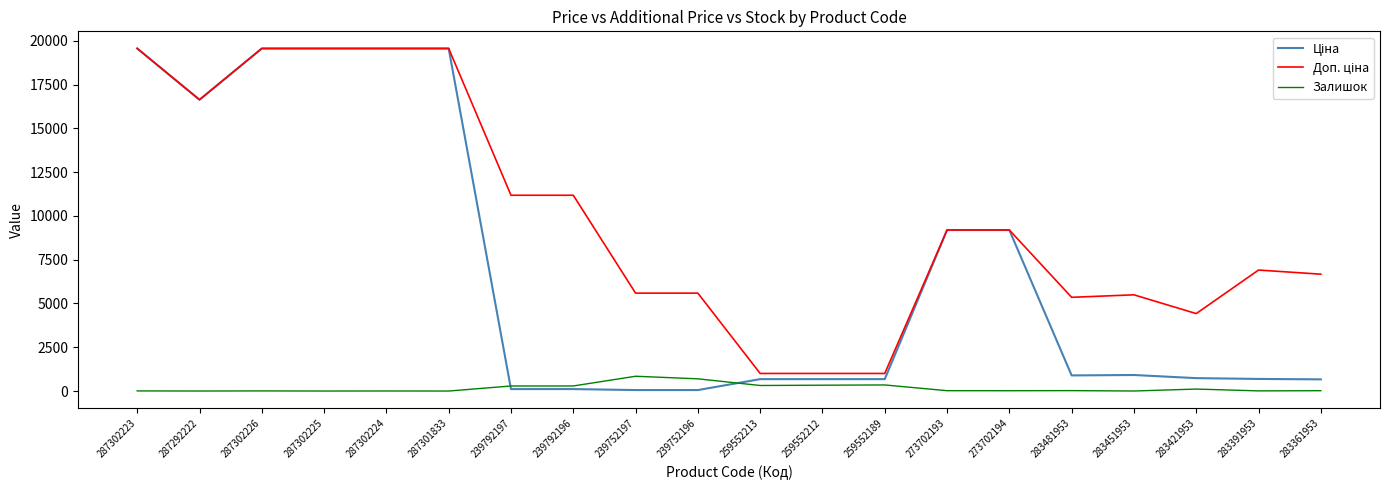

True or false: Залишок has a value of 7.0 at 287302223.

True